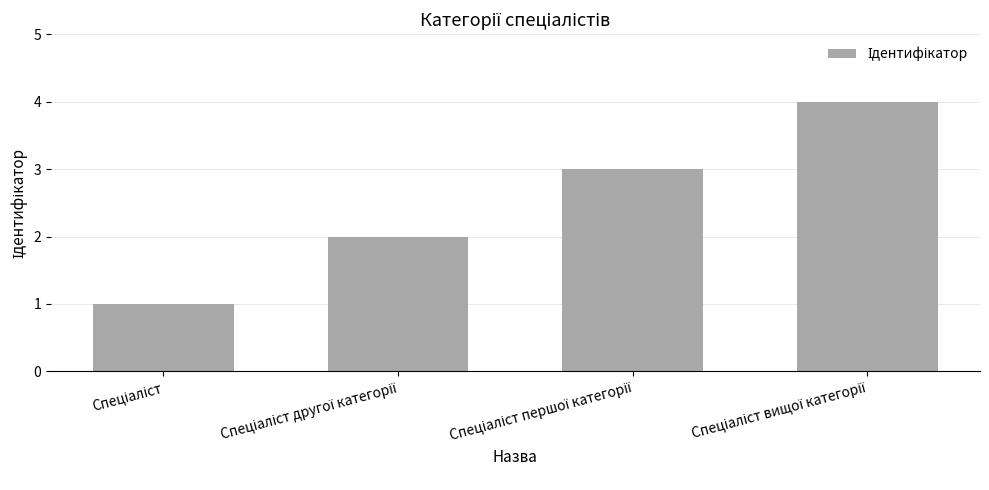

What is the difference between the maximum and minimum values?

3